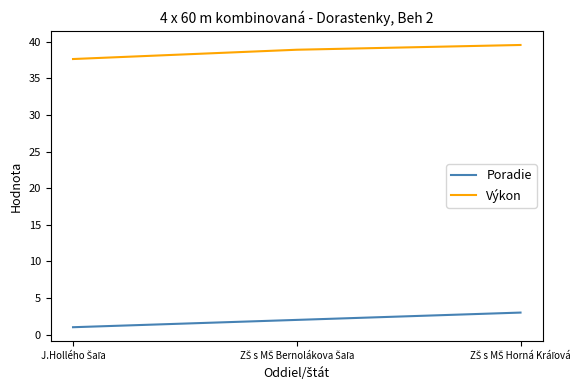

What is the lowest value of the Výkon series?

37.6